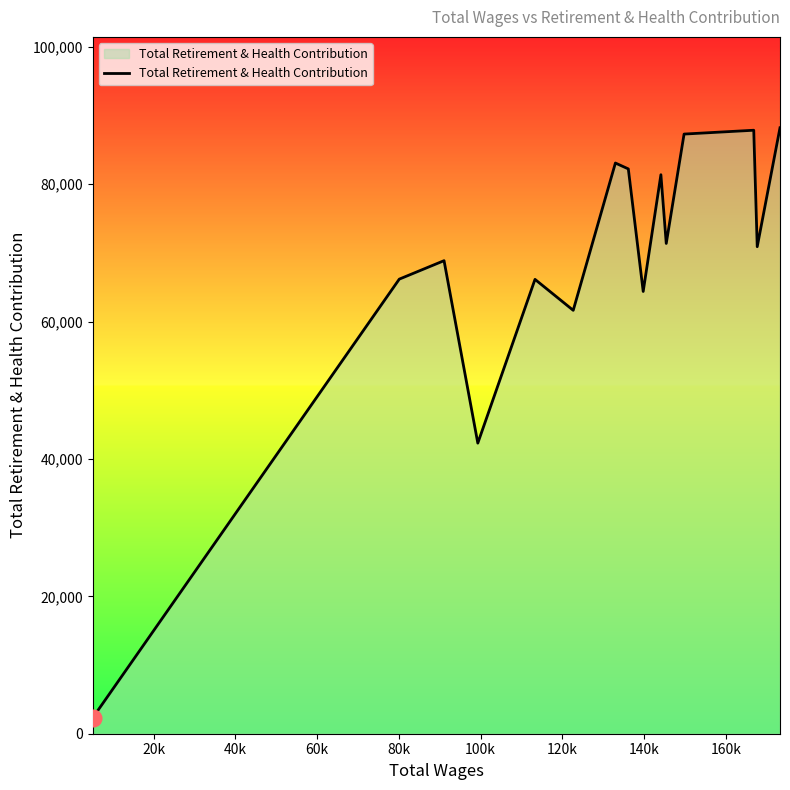

What is the difference between the maximum and minimum values?

85911